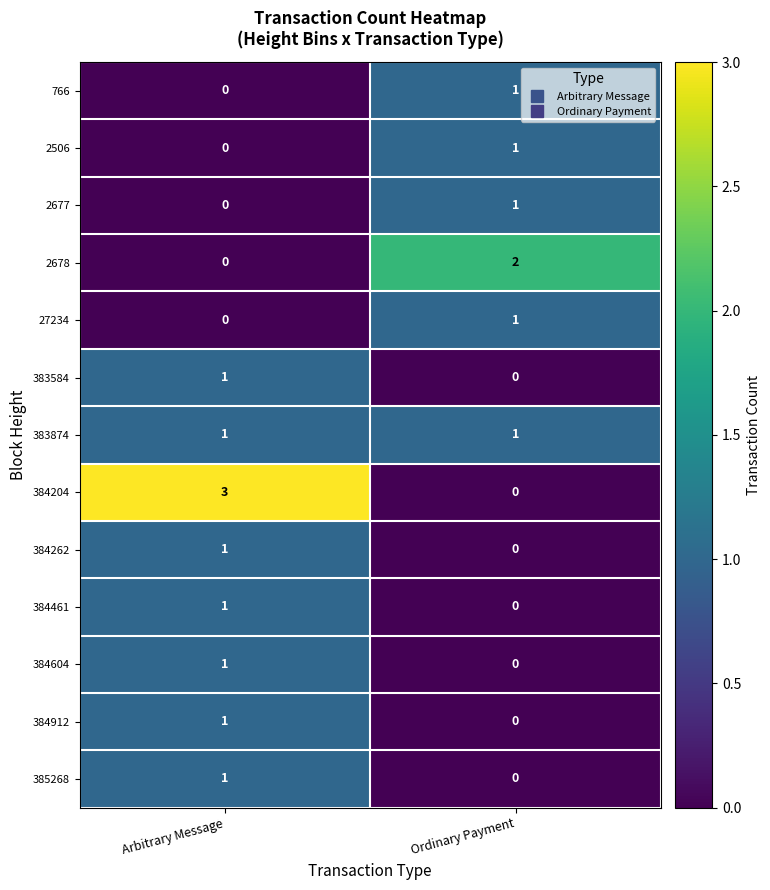

Where is 384262 nearest to the value 0?

Ordinary Payment